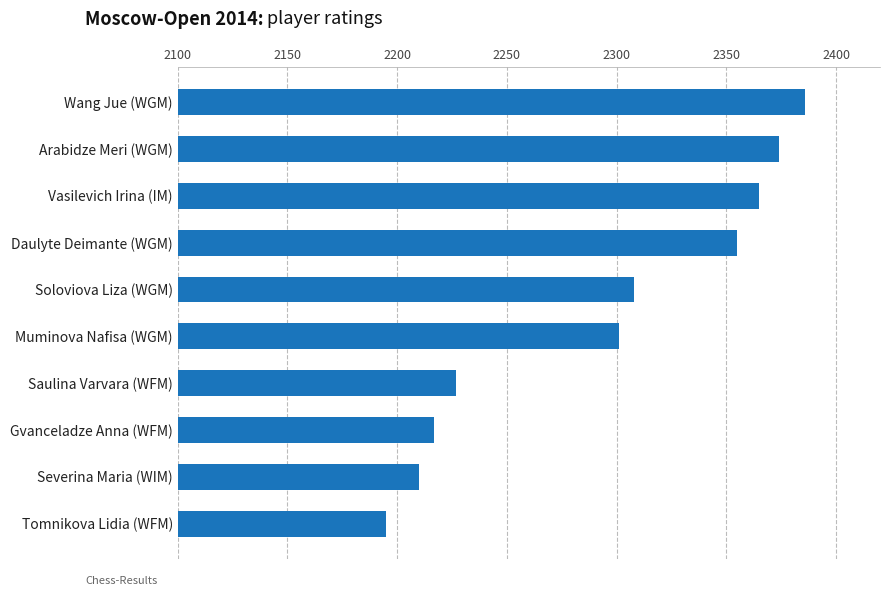

Count the number of categories in the chart.

10